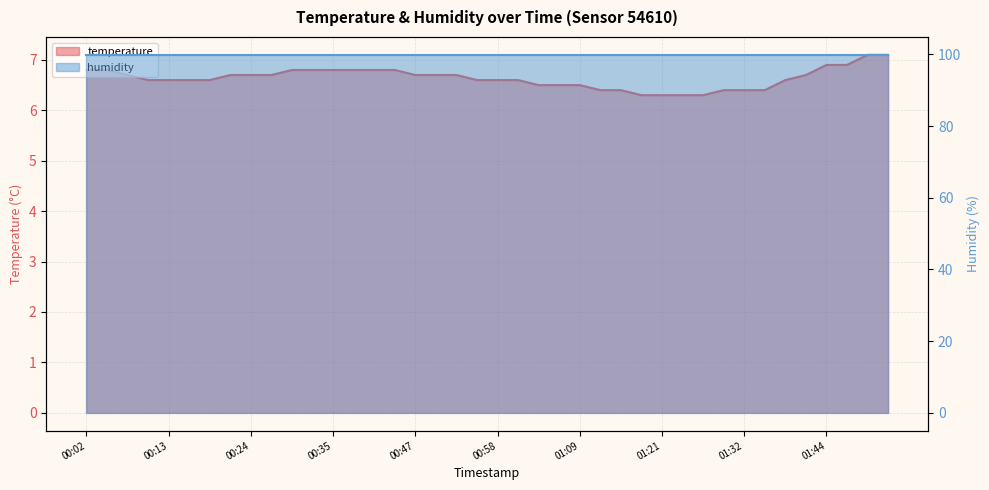

Is it true that the value at 00:24 is 6.7?

True